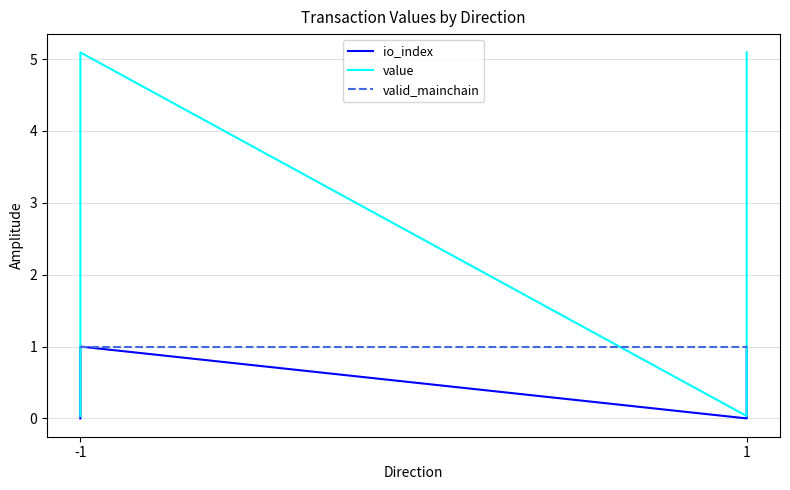

Which label corresponds to the smallest value in the chart?

-1